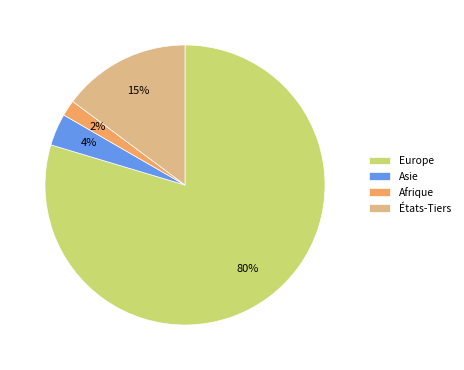

Does États-Tiers represent more than half of the total?

No